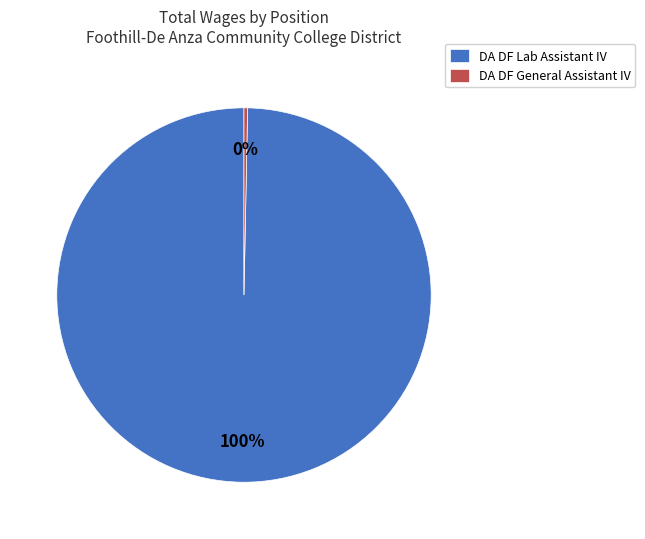

Is it true that DA DF General Assistant IV is 0% of the pie?

True